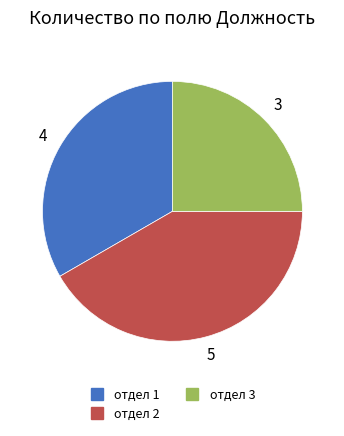

Is the sum of отдел 2 and отдел 1 greater than half?

Yes